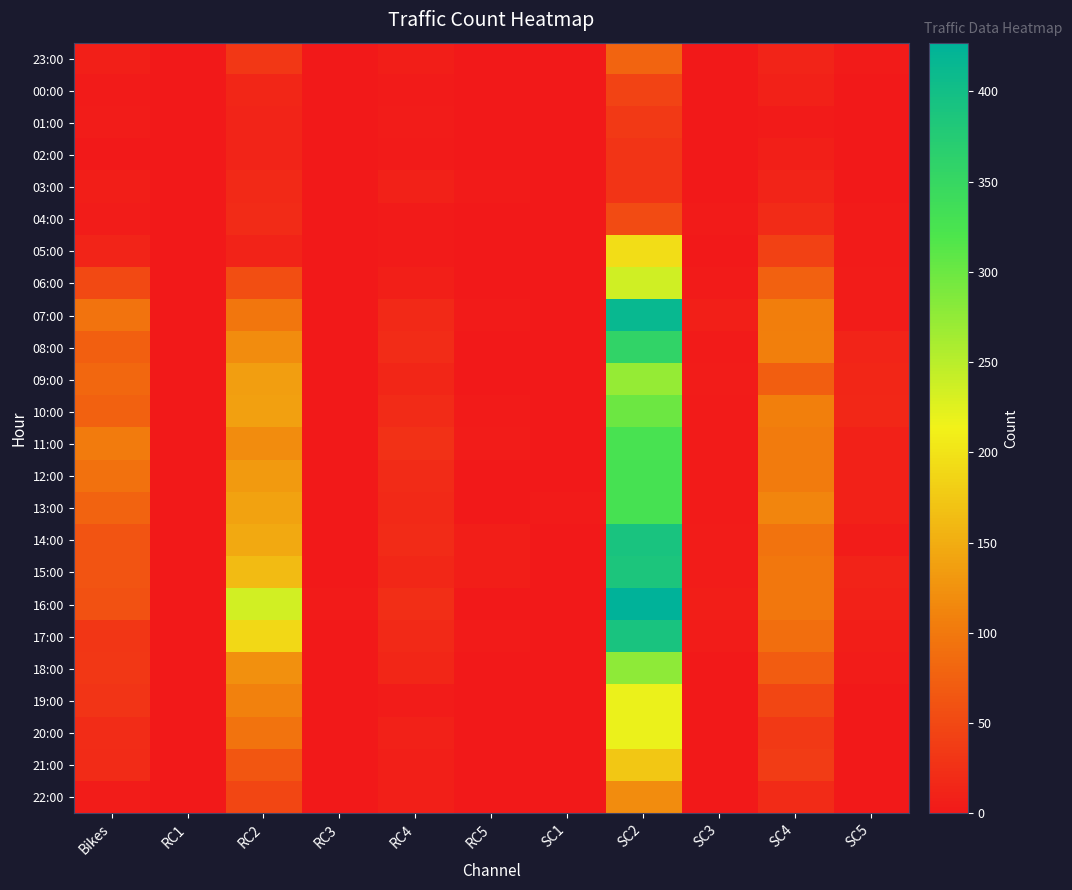

At RC4, list the series in order from smallest to largest.

02:00, 05:00, 00:00, 04:00, 01:00, 19:00, 23:00, 21:00, 22:00, 06:00, 03:00, 20:00, 09:00, 18:00, 15:00, 07:00, 17:00, 13:00, 14:00, 10:00, 12:00, 08:00, 16:00, 11:00